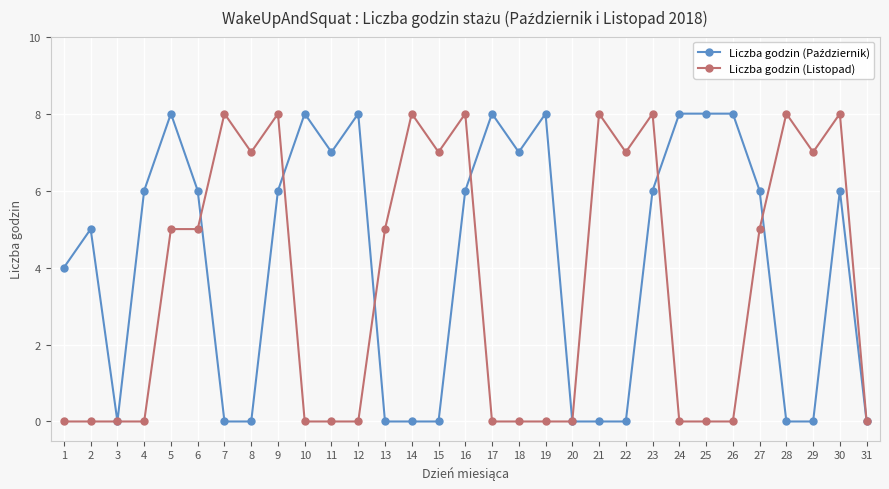

At how many categories does at least one series exceed 1?

28